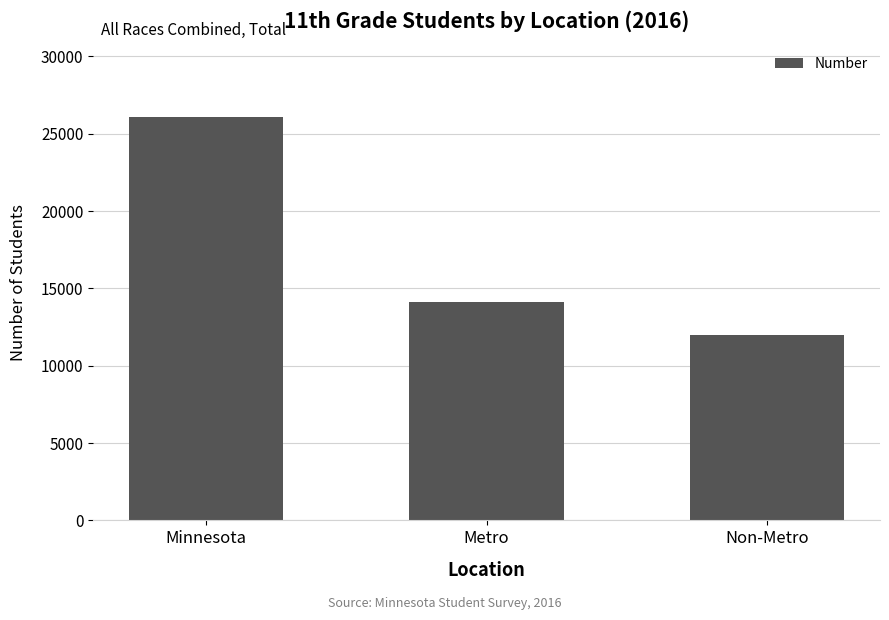

Reading left to right, transcribe all the data shown in this chart.

Minnesota=26100	Metro=14131	Non-Metro=11969